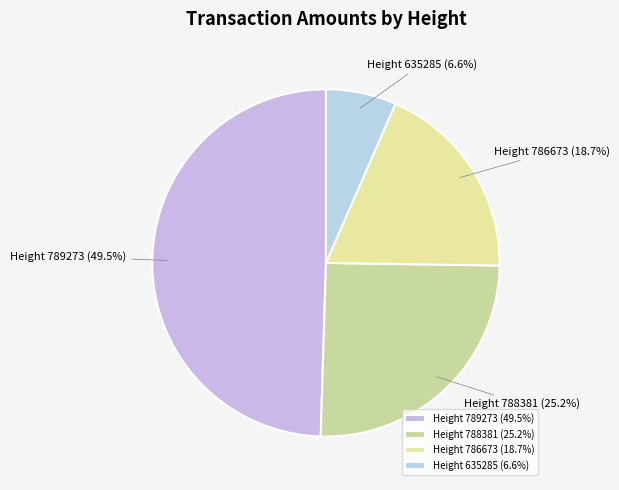

Is there any slice that represents more than half of the pie?

No